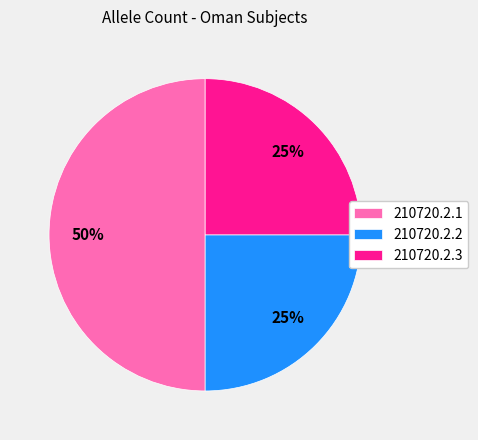

To the nearest percent, what is the average slice percentage?

33%